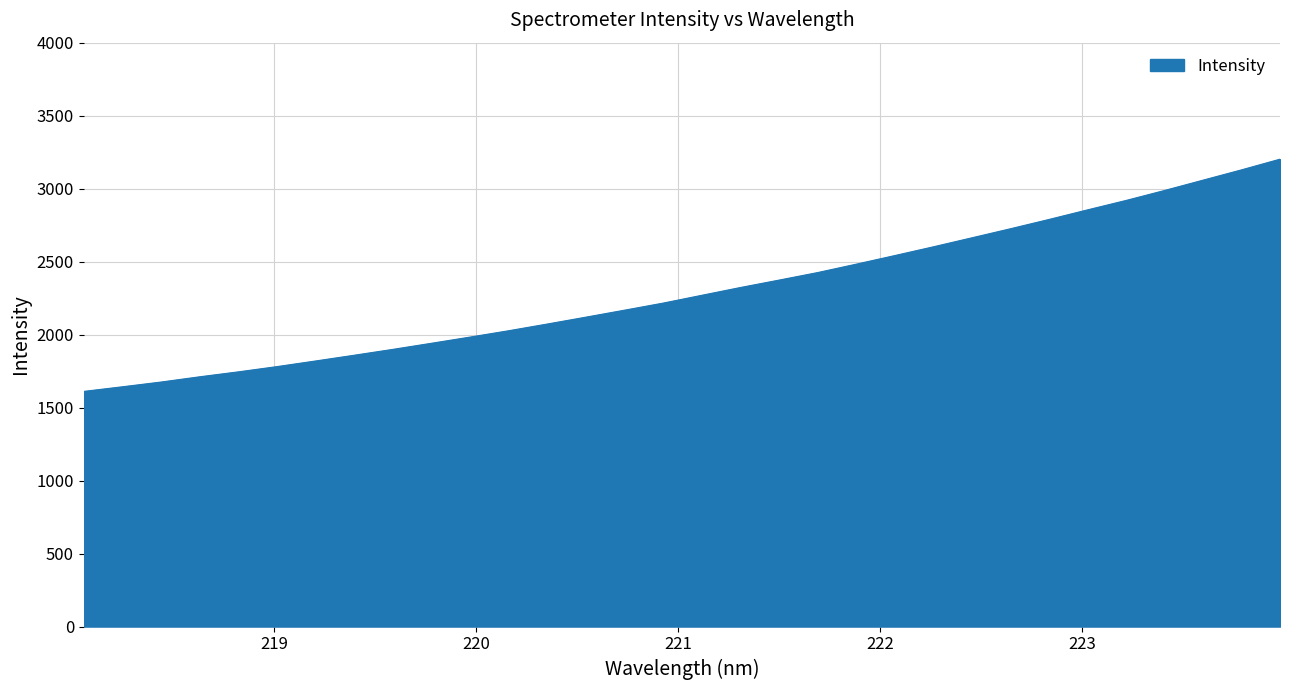

What is the maximum value shown in the chart?

3201.8